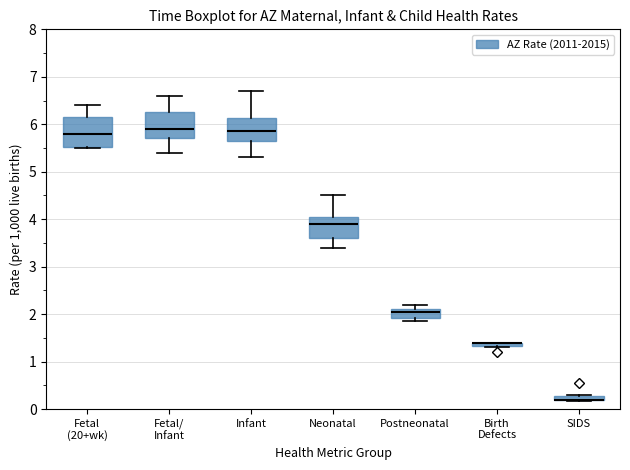

Where is the upper edge of the box for Birth Defects on the y-axis? The values are not printed on the chart, so give them approximately, as read against the axis.

1.4